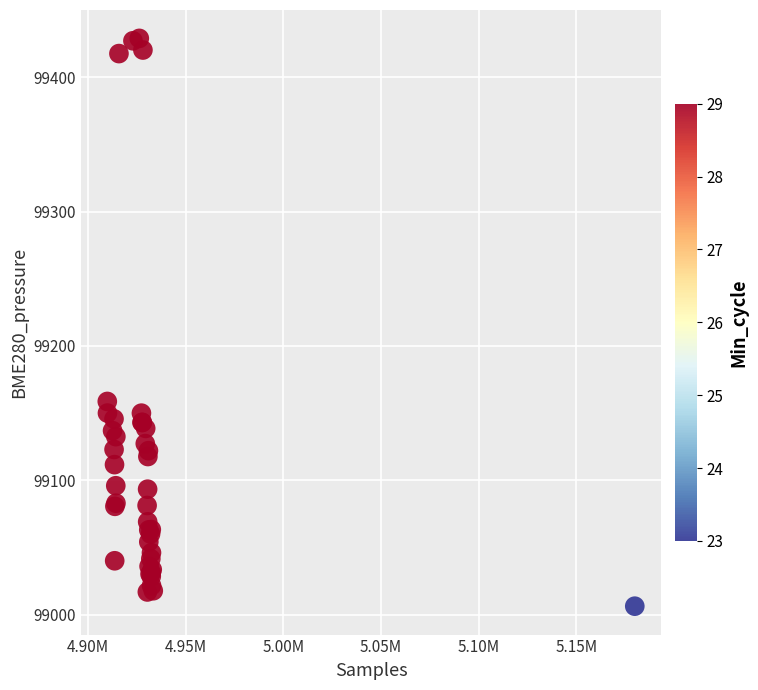

What Y value in the scatter plot is closest to 99217?

99158.7